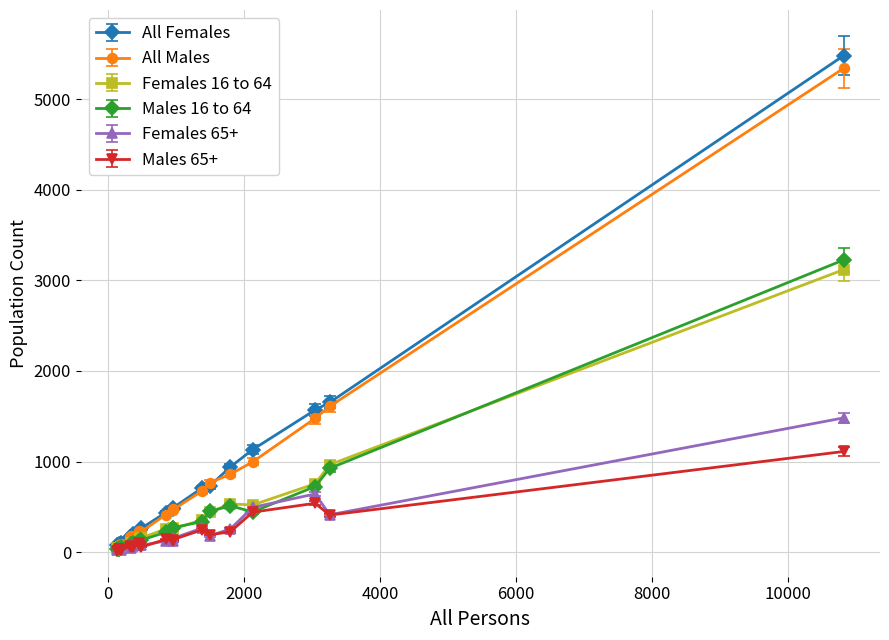

Which series has the widest spread of values?

All Females